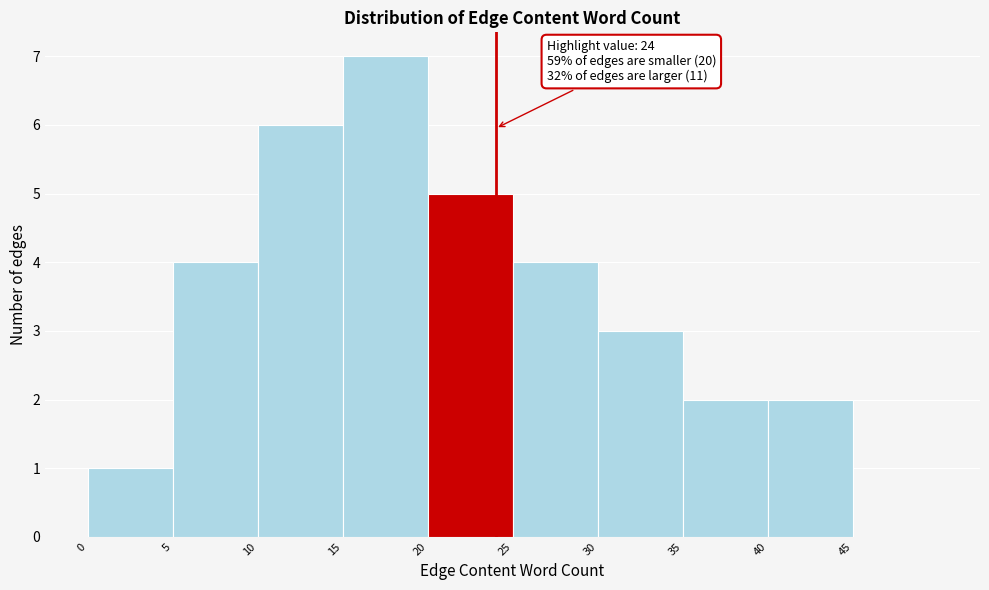

Over which range of the x-axis is the bar tallest?

15 to 20